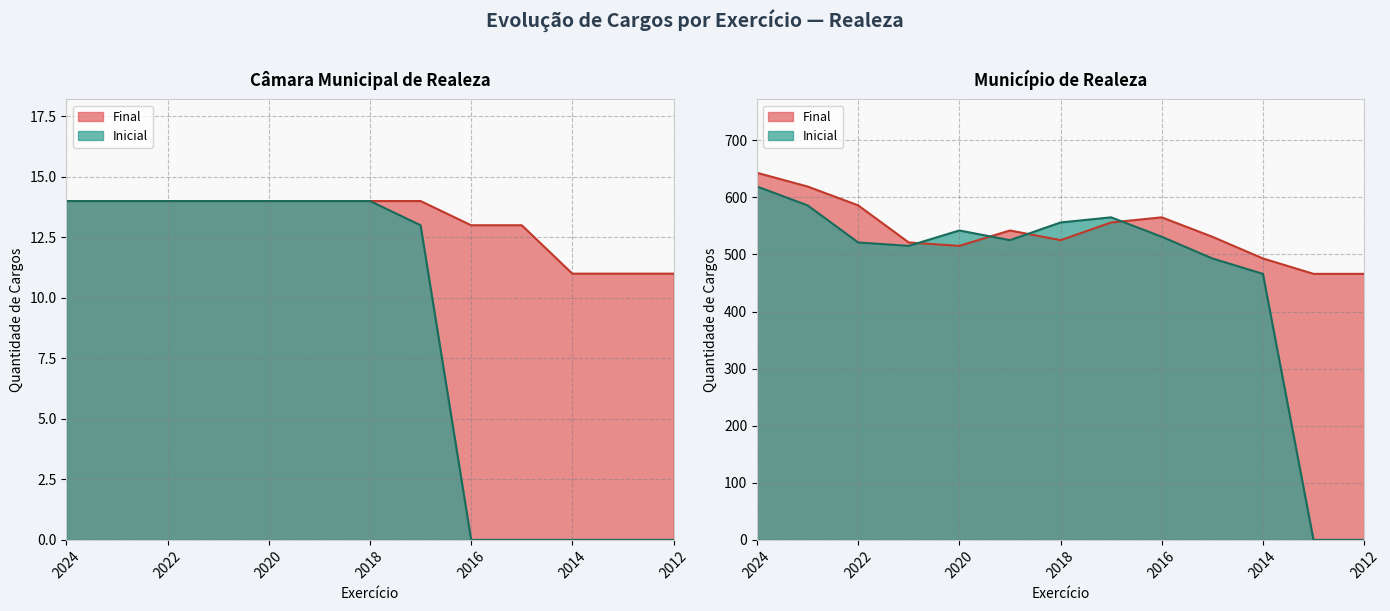

What is the lowest value of the Final series?

11